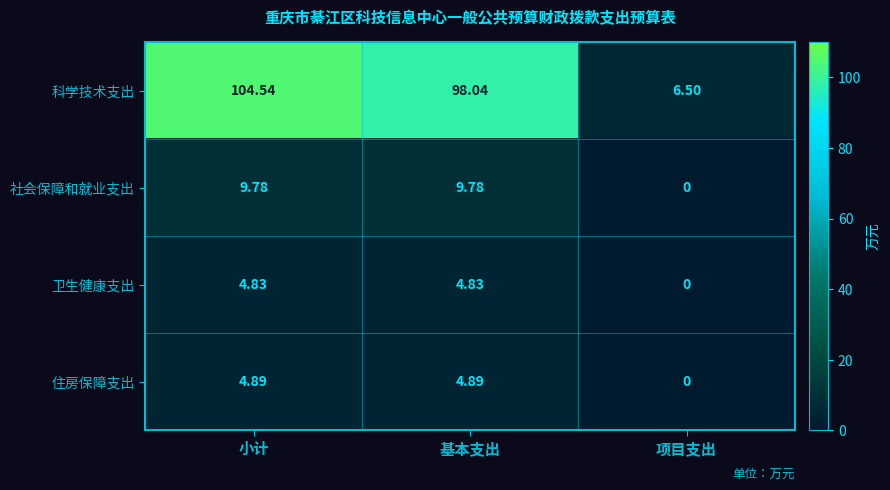

At how many categories does at least one series exceed 103?

1